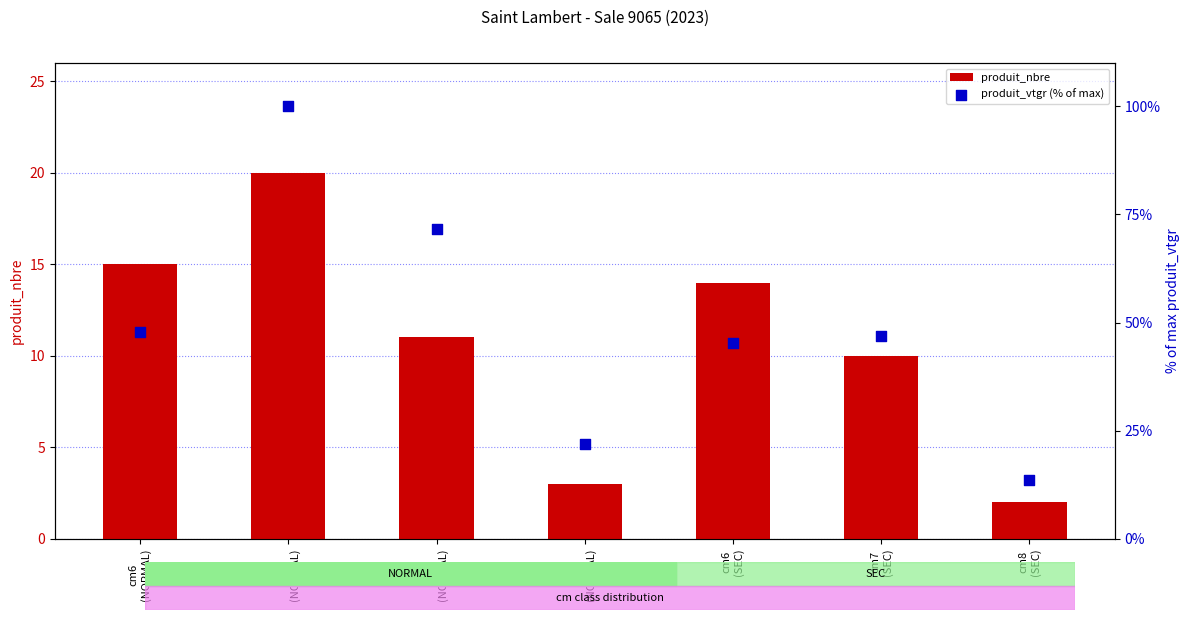

At which category is the sum across all series the highest?

cm7
(NORMAL)